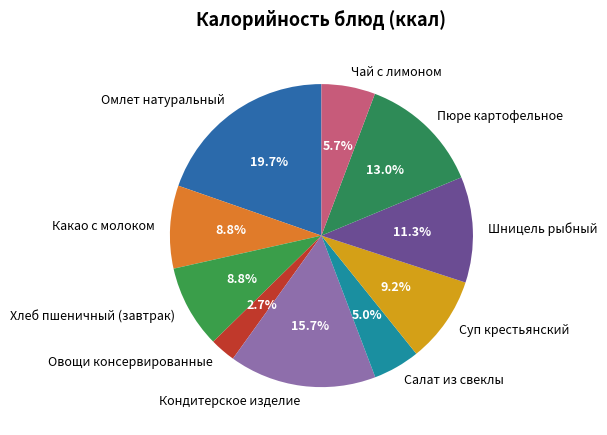

To the nearest percent, what is the combined percentage of Хлеб пшеничный (завтрак) and Чай с лимоном?

15%